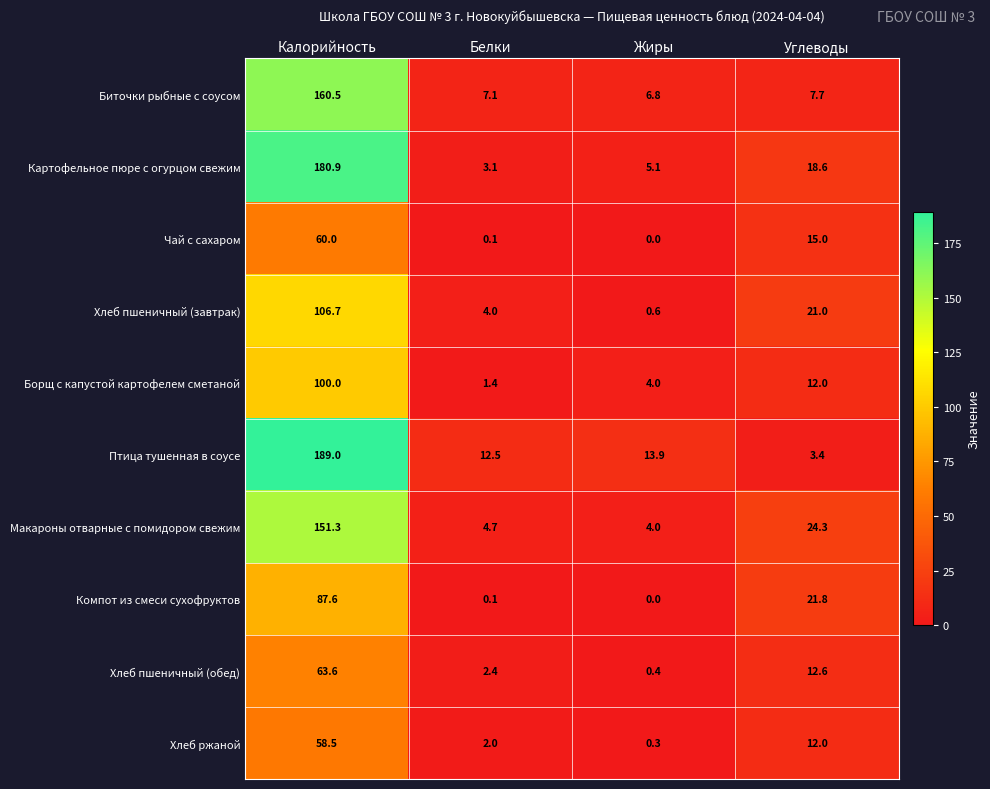

At which label does Биточки рыбные с соусом first exceed 7?

Калорийность